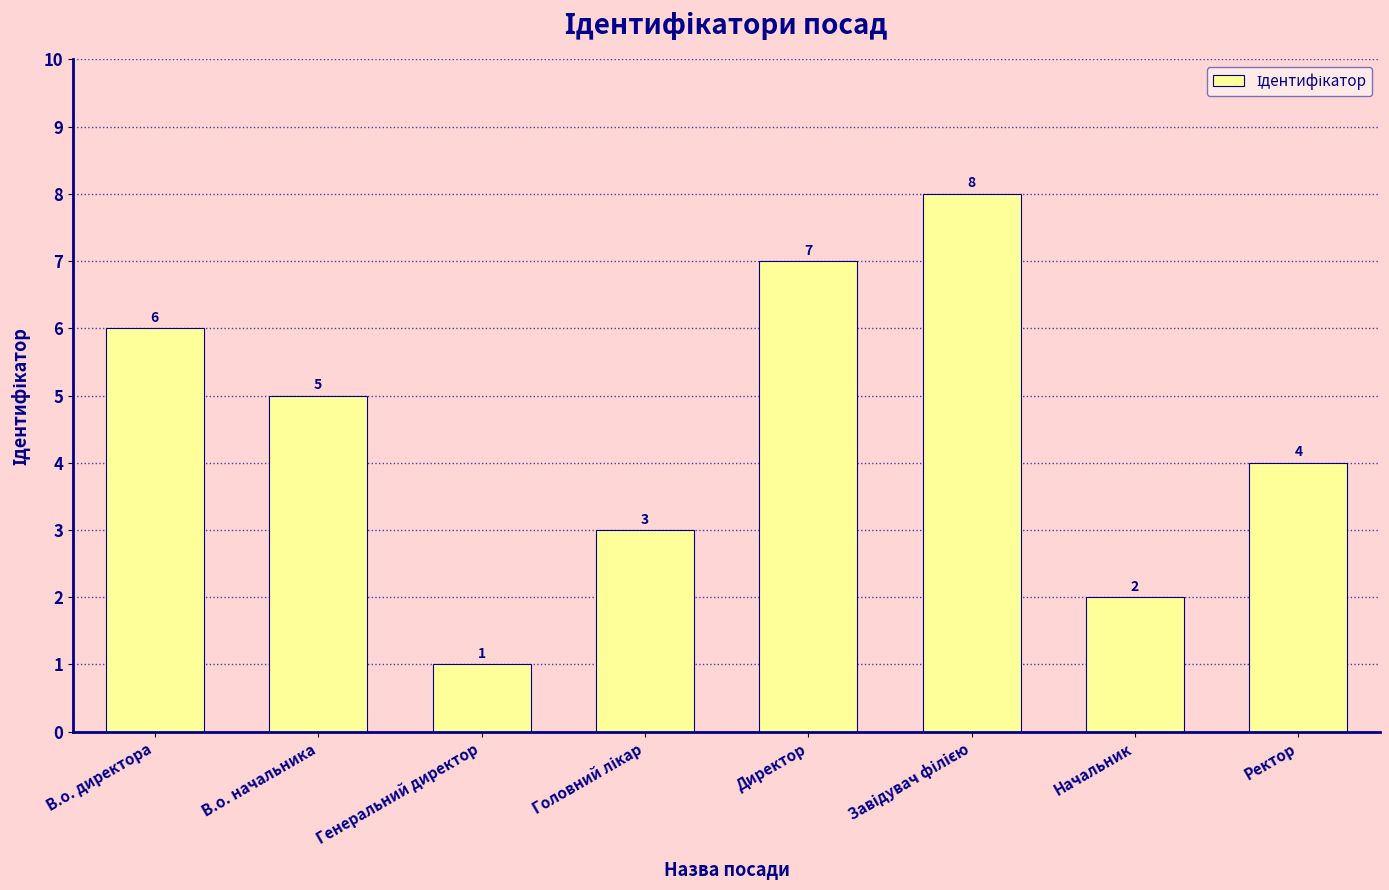

Reading left to right, what are all the values shown in this chart?

6	5	1	3	7	8	2	4